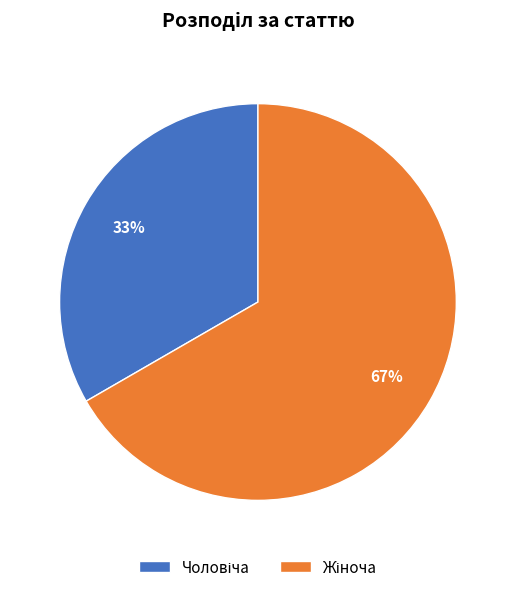

To the nearest percent, what is the average slice percentage?

50%